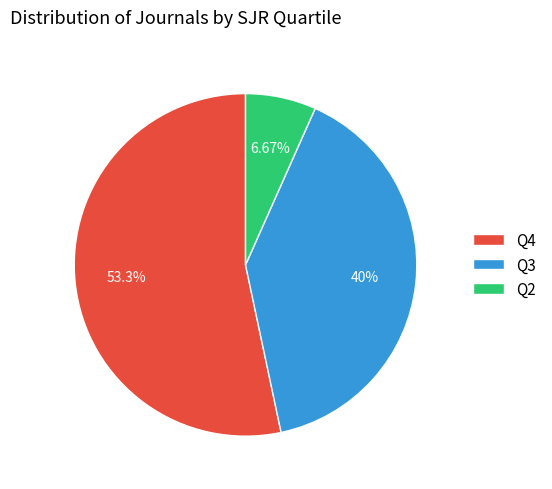

What is the largest slice in the pie chart?

Q4